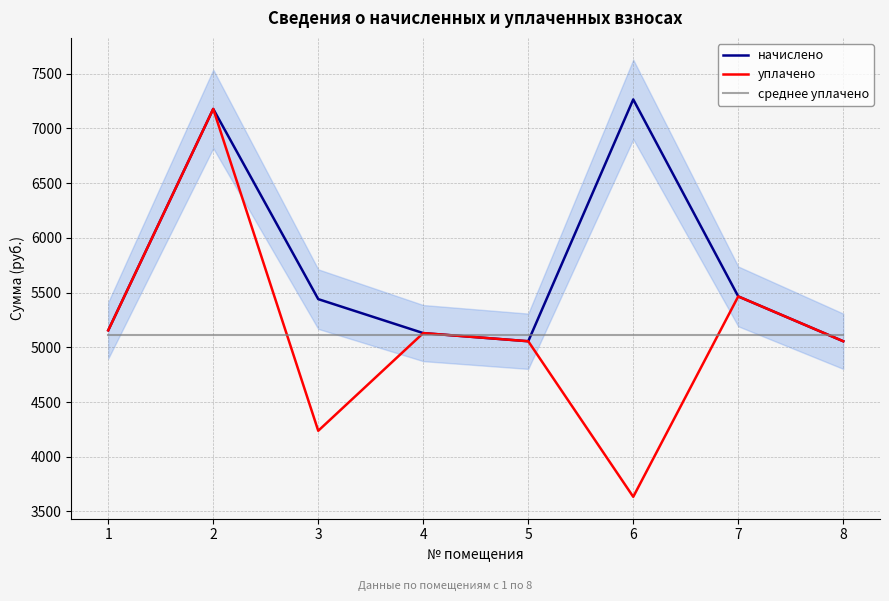

Where does the начислено series first go above 5439?

2